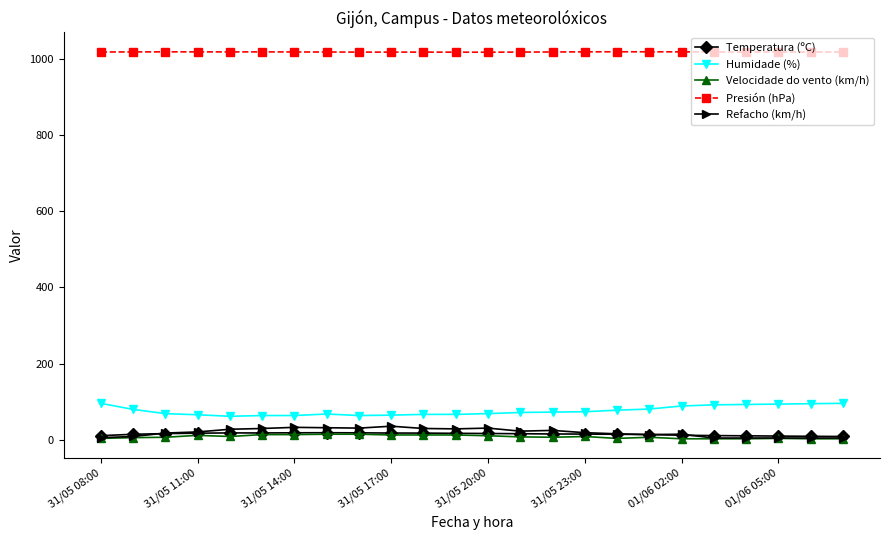

Count the number of categories in the chart.

24